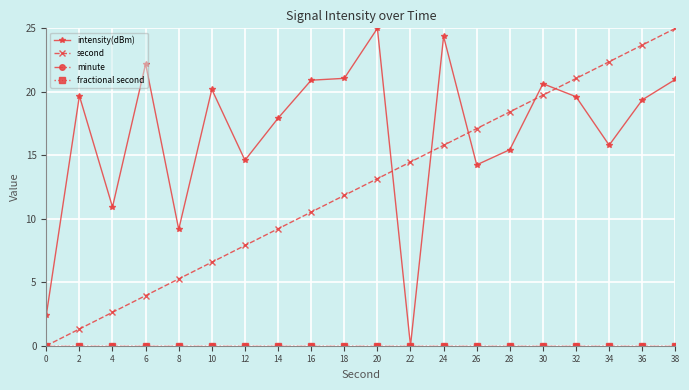

How many intersections are there between intensity(dBm) and second?

5